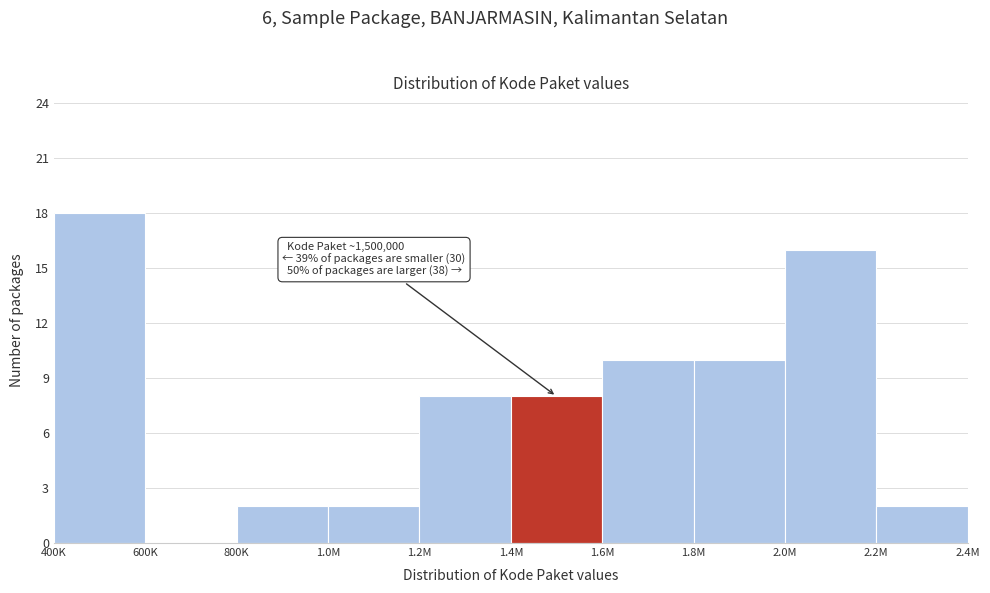

Reading left to right, list all the values displayed in this chart.

400K=18	600K=0	800K=2	1.0M=2	1.2M=8	1.4M=8	1.6M=10	1.8M=10	2.0M=16	2.2M=2